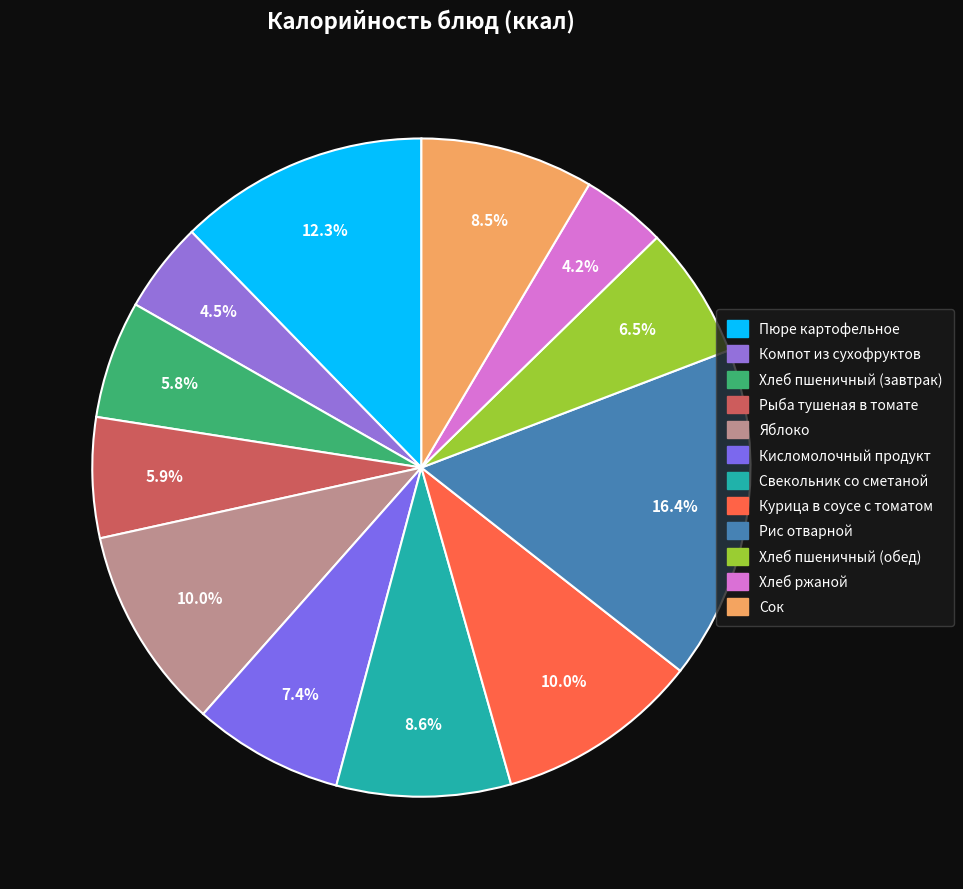

Does Яблоко account for over 50% of the chart?

No